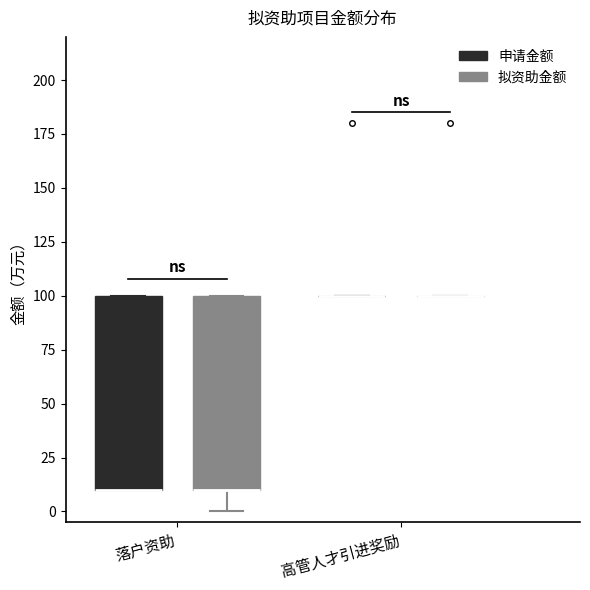

Reading left to right, transcribe this box plot: for each box, give where its median line is, the range the box spans, and where its two whiskers end, as read against the y-axis. The values are not printed on the chart, so give them approximately, as read against the axis.

落户资助 (申请金额): median 10 (drawn on the box's lower edge), box 10 to 100, whiskers 10 to 100
落户资助 (拟资助金额): median 10 (drawn on the box's lower edge), box 10 to 100, whiskers 0 to 100
高管人才引进奖励 (申请金额): box collapsed to a line at 100, whiskers 100 to 100
高管人才引进奖励 (拟资助金额): box collapsed to a line at 100, whiskers 100 to 100